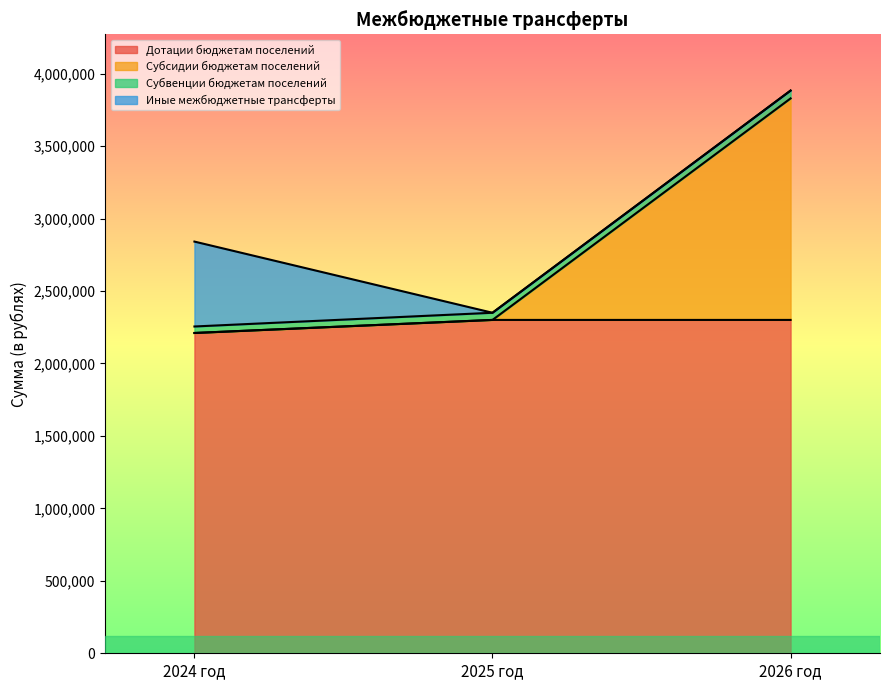

What is the sum of the Дотации бюджетам поселений values at 2026 год and 2025 год?

4601484.0